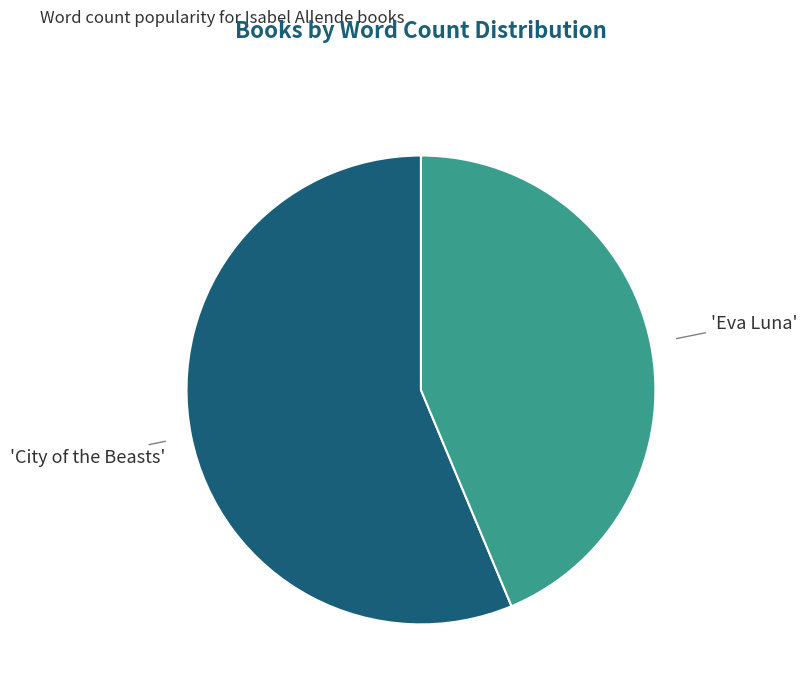

Is there any slice that represents more than half of the pie?

Yes